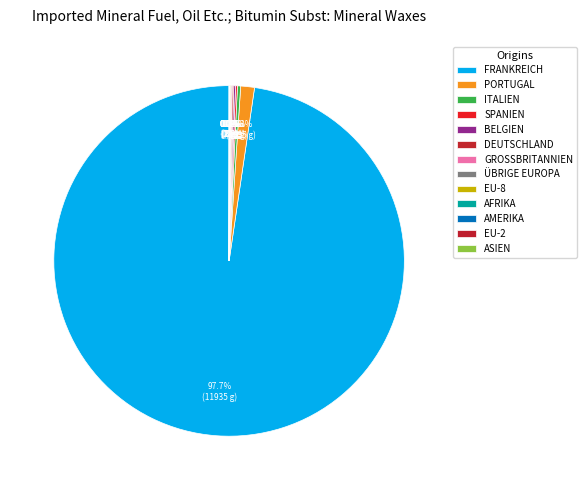

How many slices are in this pie chart?

13